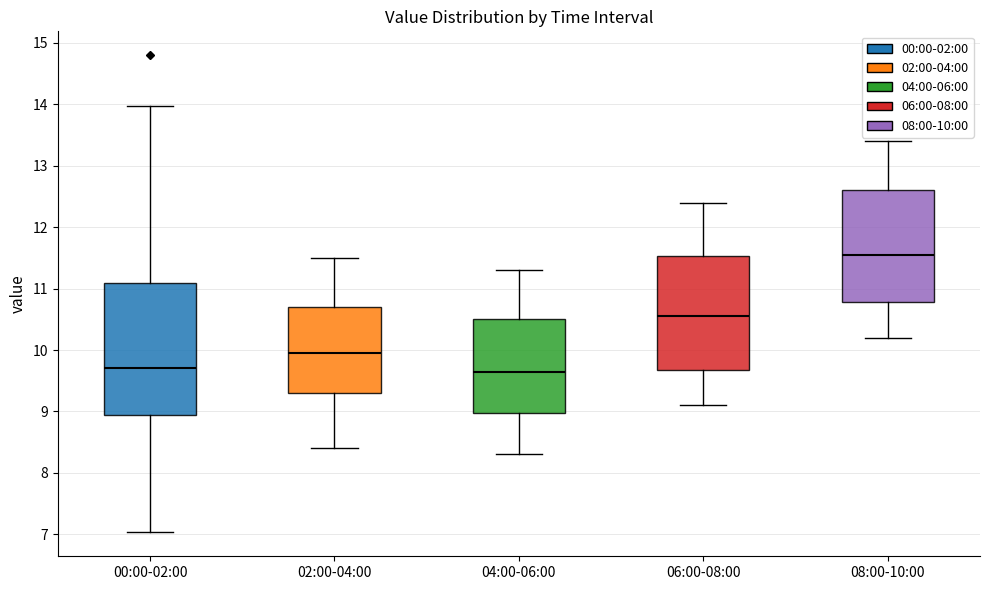

Which box's median line is the highest?

08:00-10:00